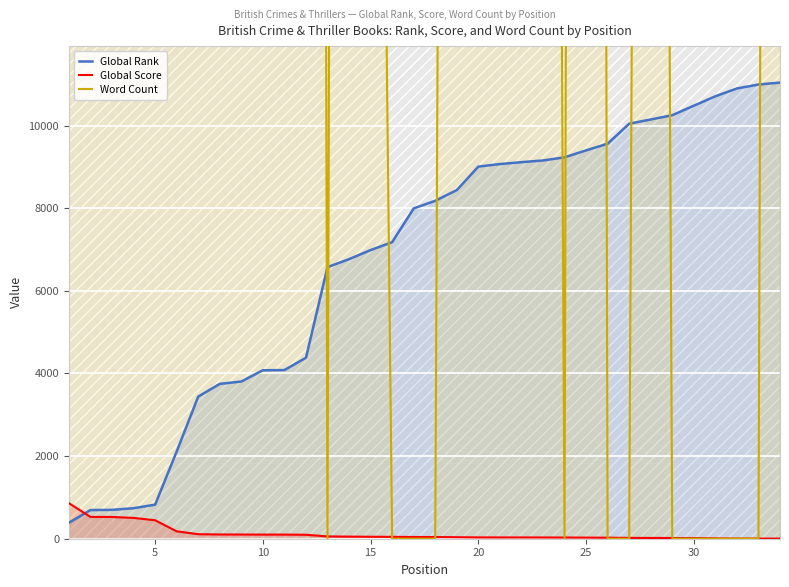

What are all the series names shown in the legend?

Global Rank, Global Score, Word Count